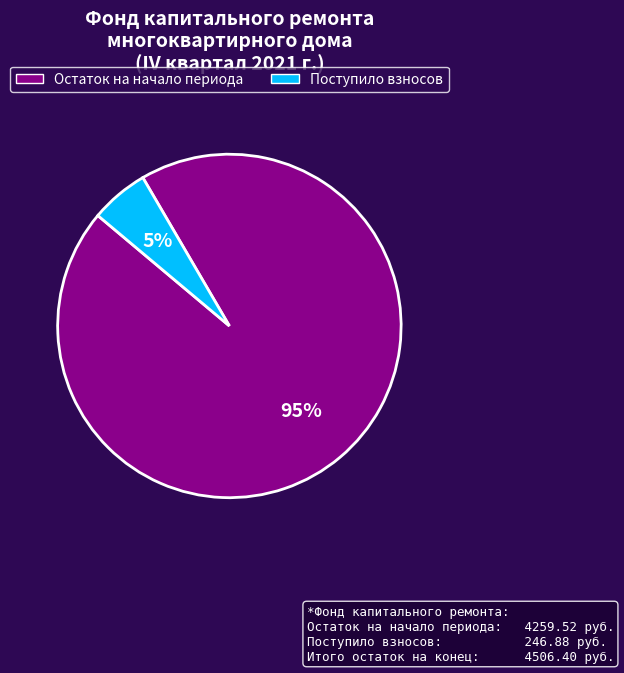

Is there any slice that represents more than half of the pie?

Yes